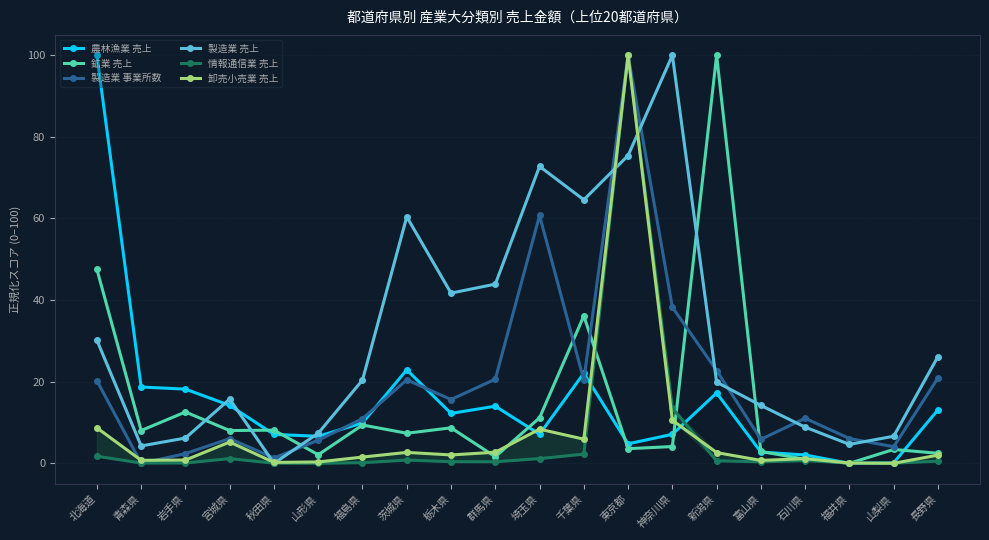

Which series has the largest range (max minus min)?

農林漁業 売上